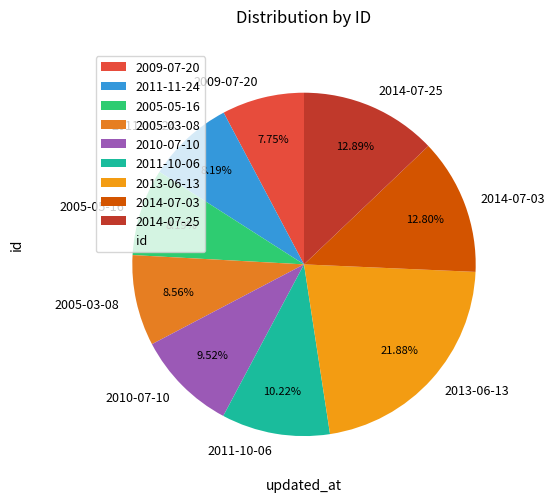

What is the ratio of the value at 2005-03-08 to the value at 2010-07-10?

0.9